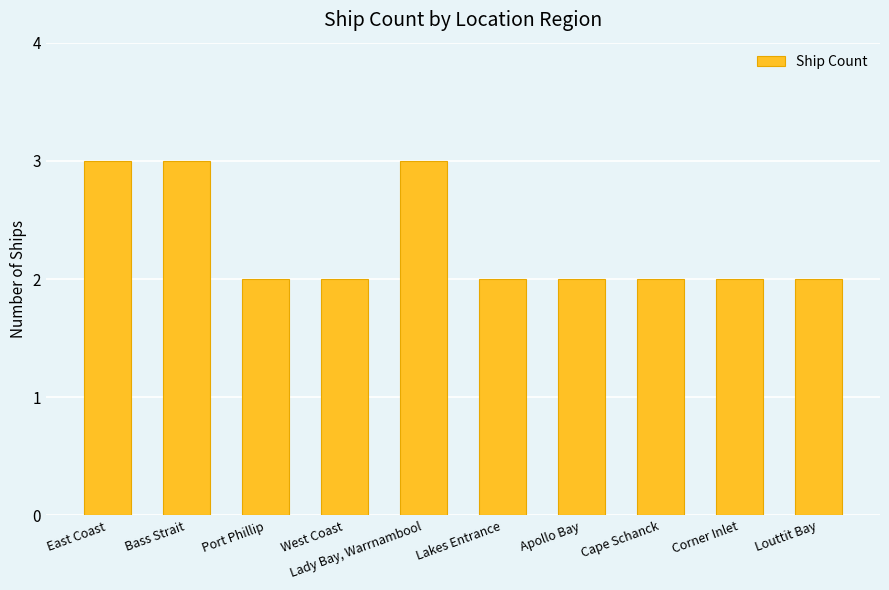

Approximately how many times larger is the value at Lady Bay, Warrnambool compared to Apollo Bay?

1.5